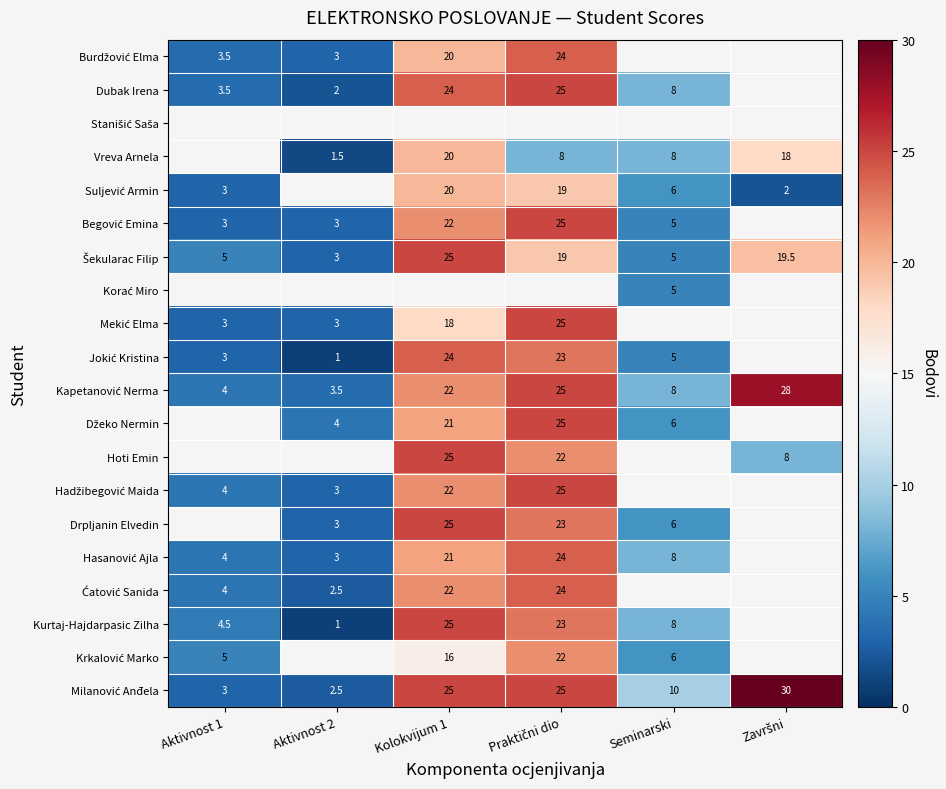

True or false: Kurtaj-Hajdarpasic Zilha has a value of 34.7 at Kolokvijum 1.

False